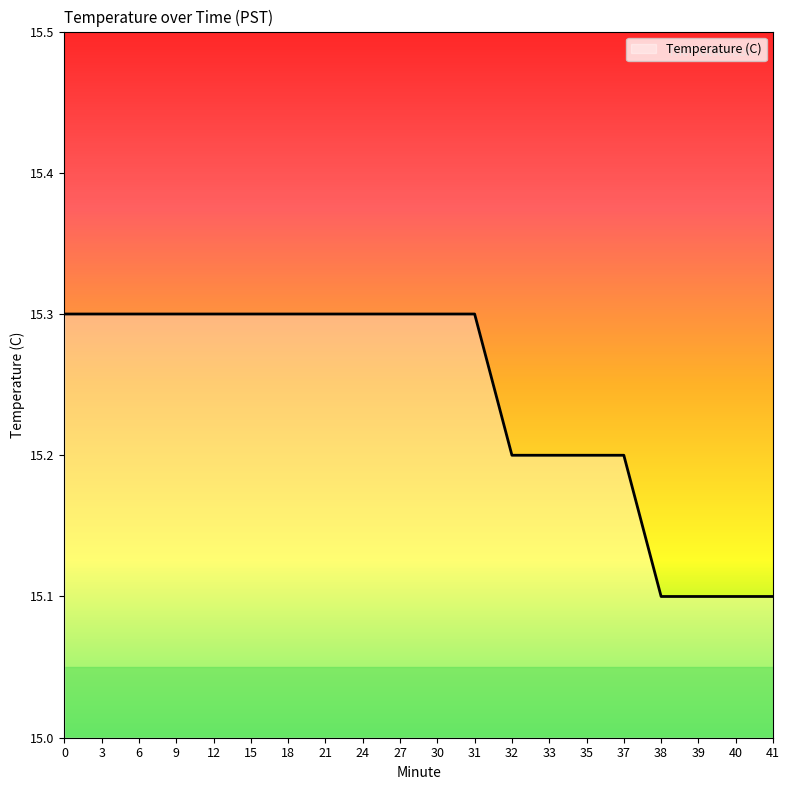

What is the ratio of the value at 6 to the value at 18?

1.0